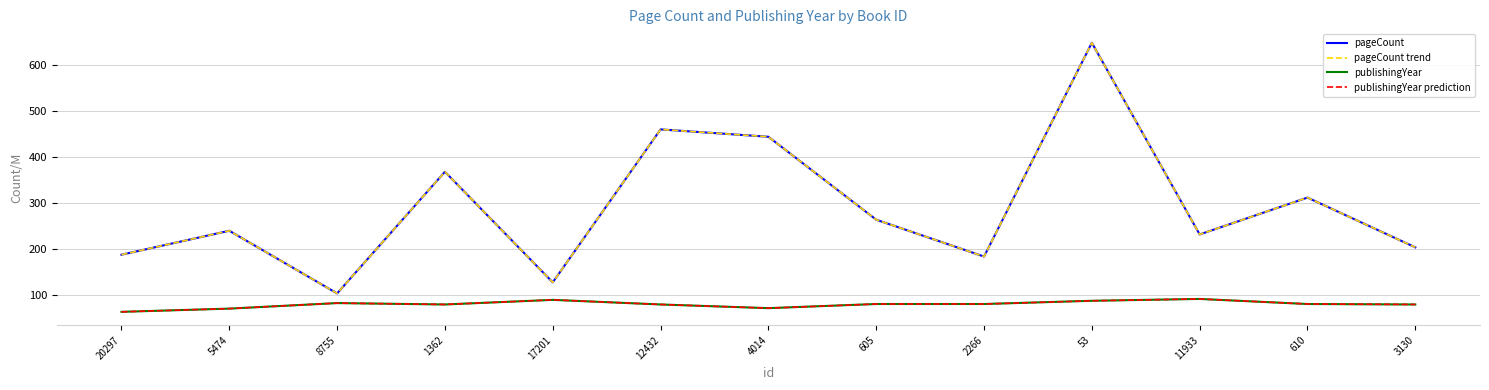

Is this an area chart (filled region under the line)?

No